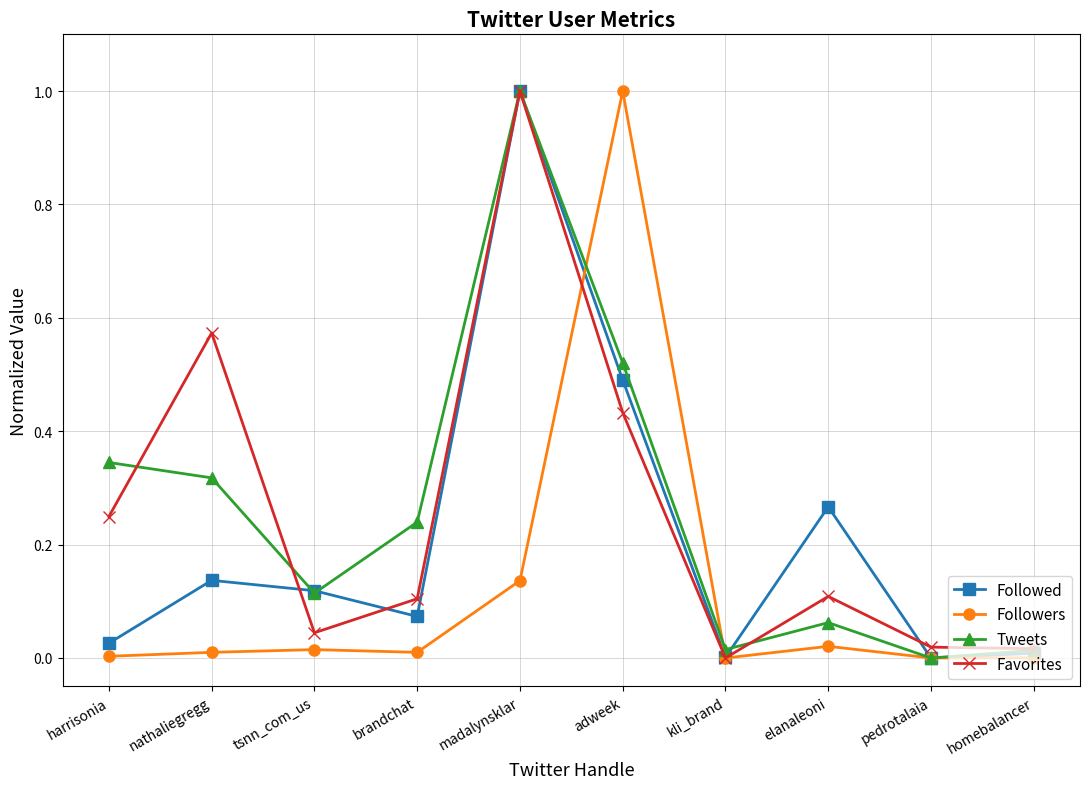

Between which two adjacent categories do Followed and Favorites first intersect?

nathaliegregg and tsnn_com_us